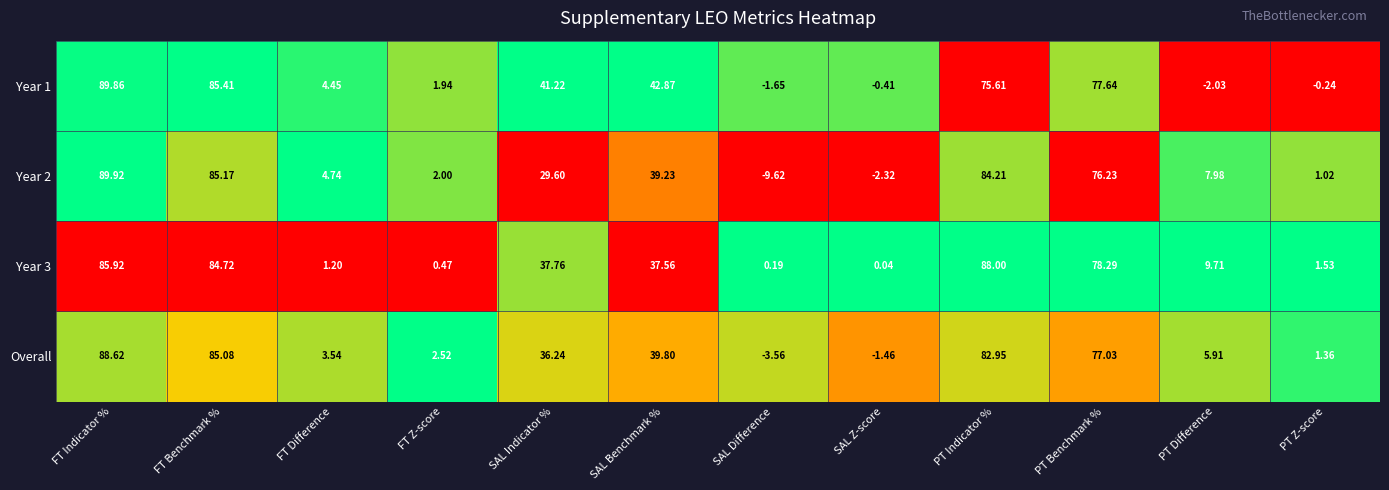

At which category is the sum across all series the highest?

FT Indicator %